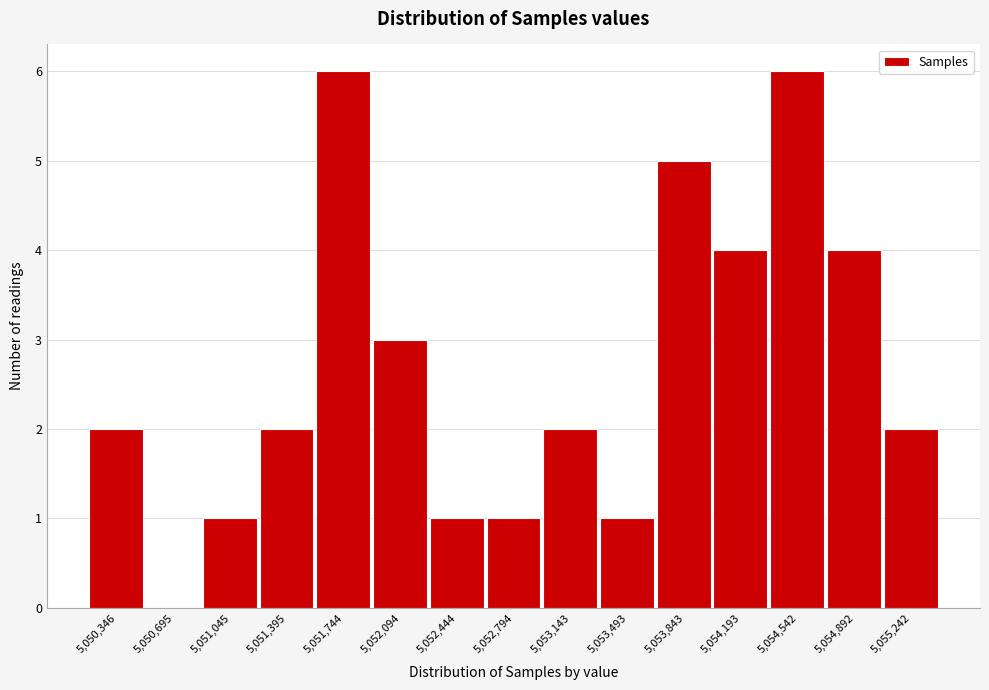

Reading left to right, what are all the values shown in this chart?

5,050,346=2	5,050,695=0	5,051,045=1	5,051,395=2	5,051,744=6	5,052,094=3	5,052,444=1	5,052,794=1	5,053,143=2	5,053,493=1	5,053,843=5	5,054,193=4	5,054,542=6	5,054,892=4	5,055,242=2